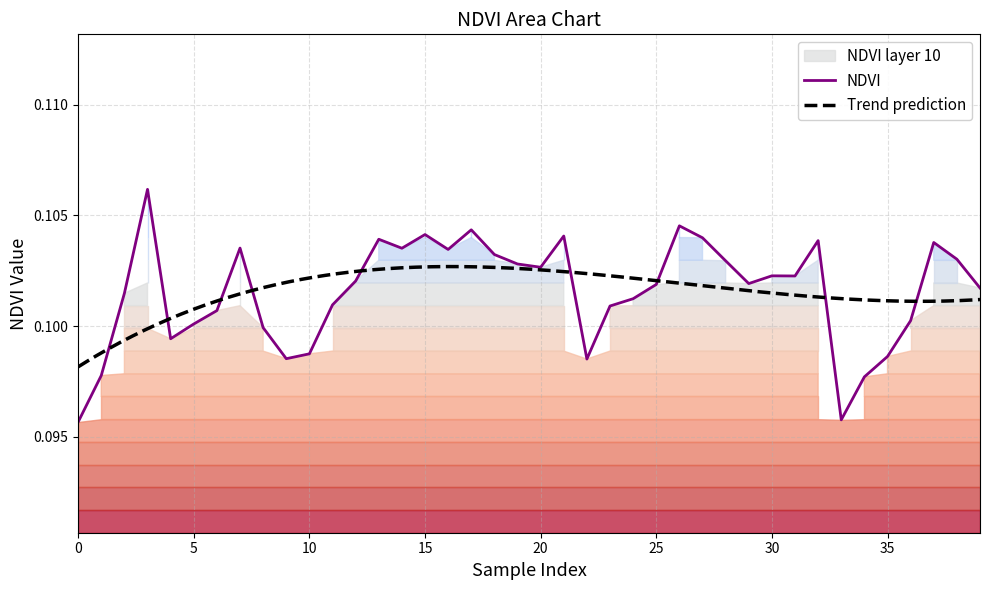

What value does the data have at 23?

0.1